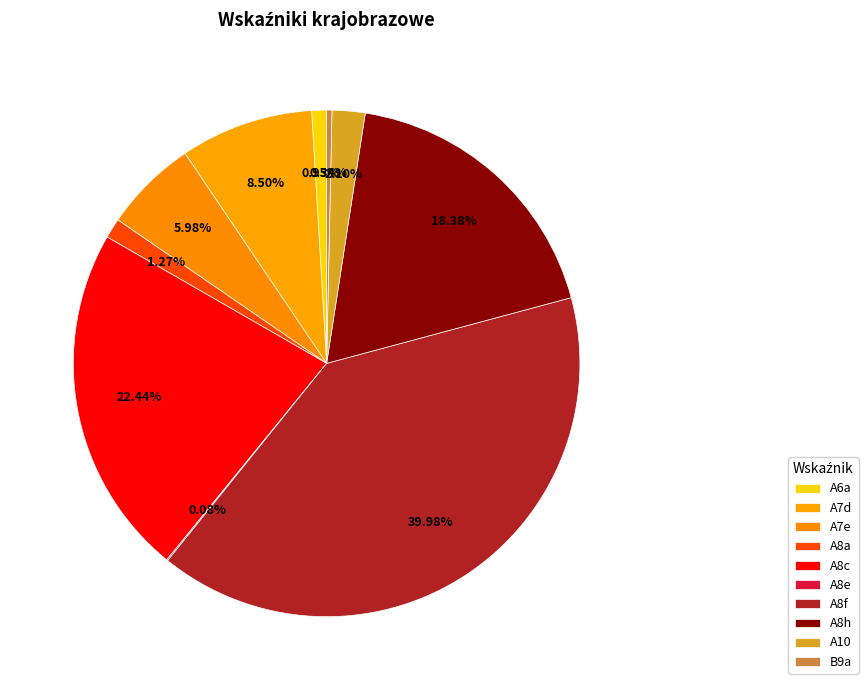

What is the ratio of the value at A8h to the value at A8c?

0.8